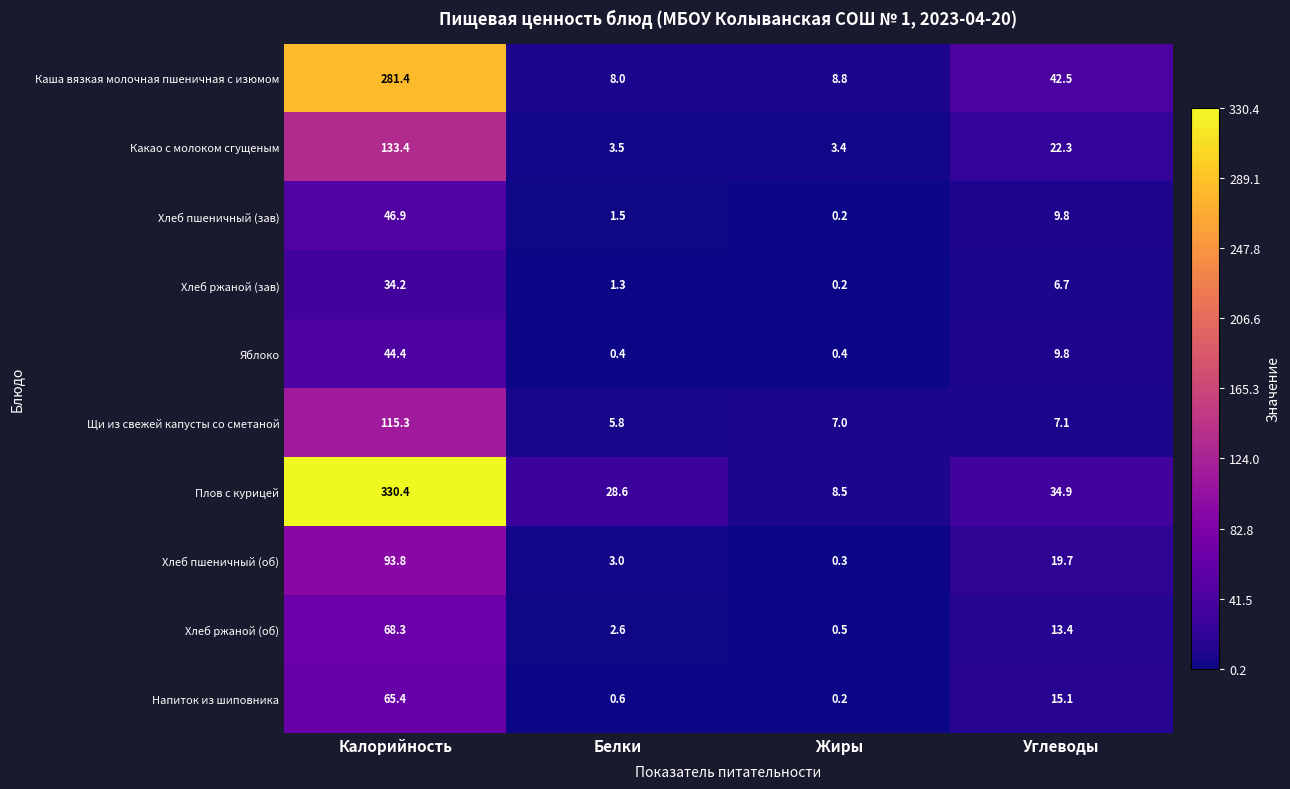

At how many categories does at least one series exceed 321?

1